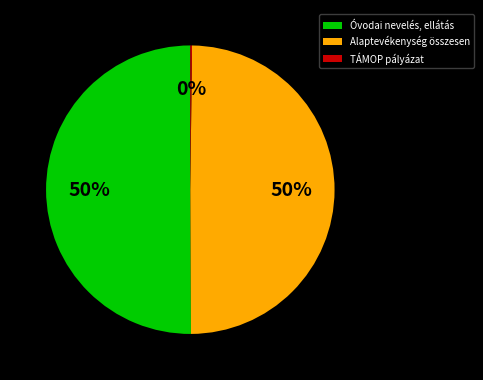

To the nearest percent, what is the average slice percentage?

33%